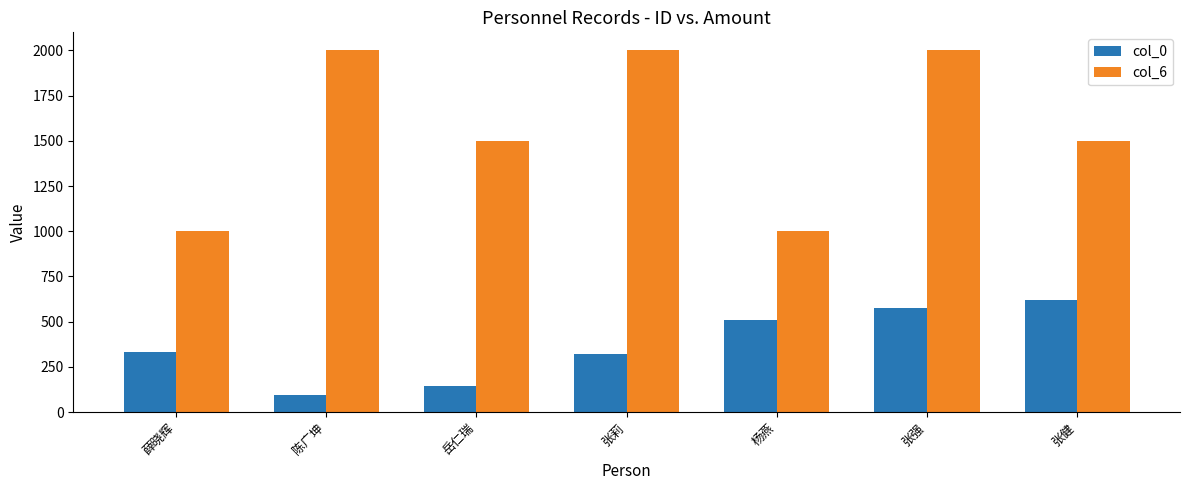

What position from the left is 张强?

6